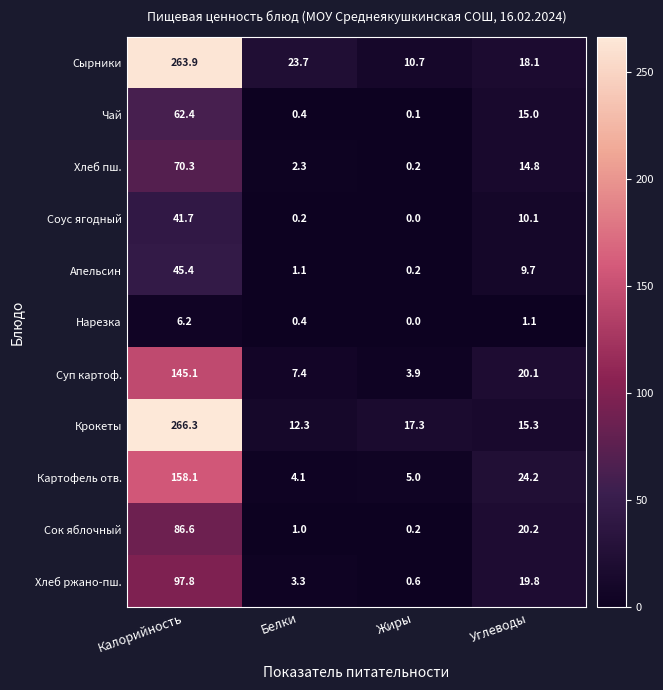

Which label corresponds to the smallest value in the chart?

Жиры